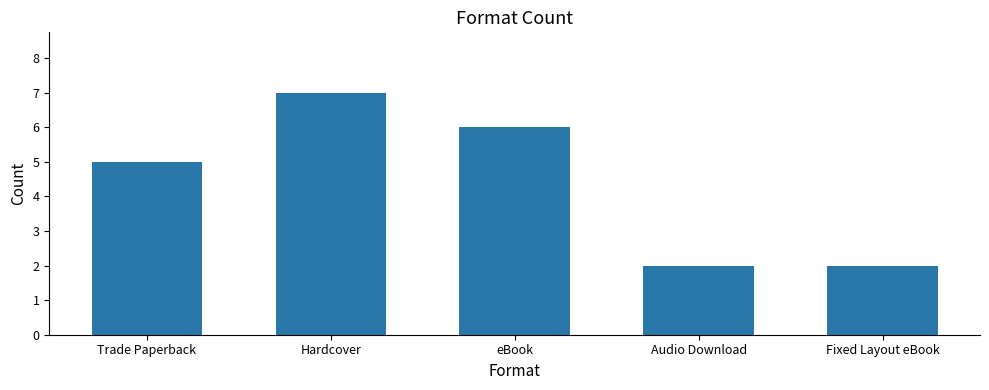

Reading left to right, extract all data points from this chart.

Trade Paperback=5	Hardcover=7	eBook=6	Audio Download=2	Fixed Layout eBook=2